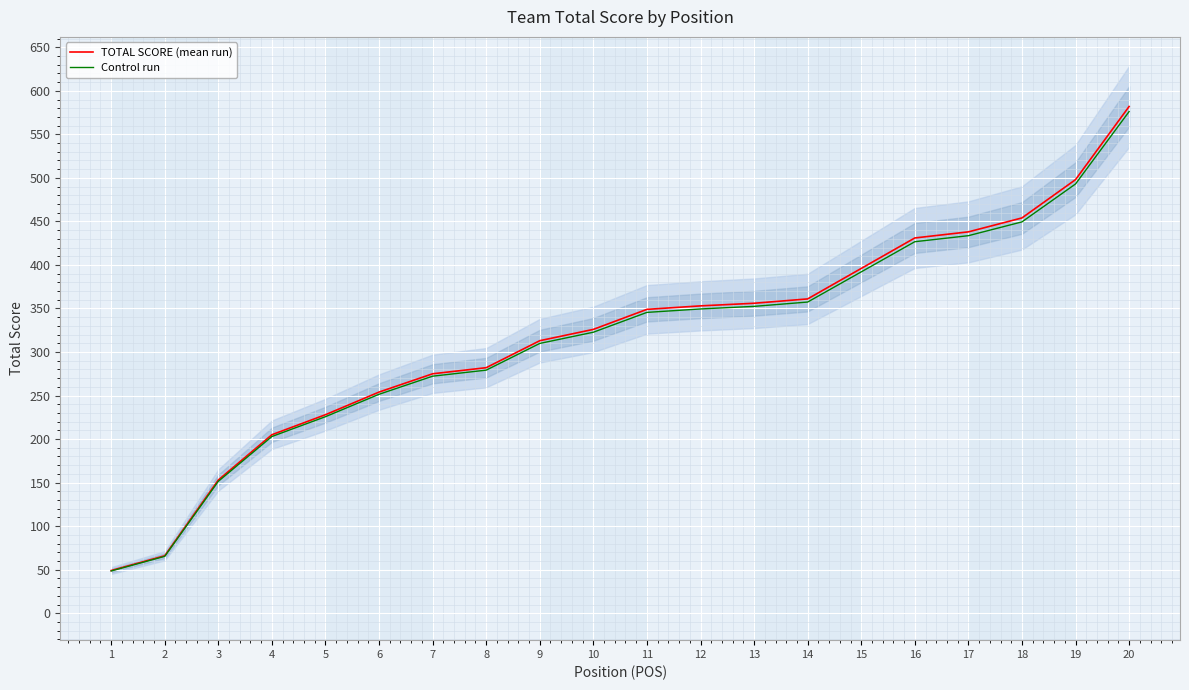

The value of TOTAL SCORE (mean run) at 4 is 360.6. True or false?

False